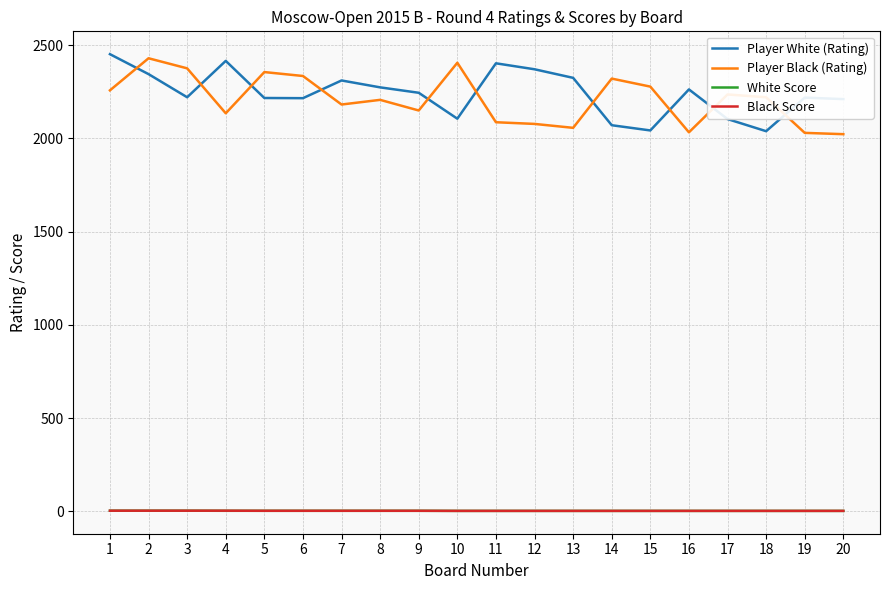

Is it true that White Score equals 2.5 at 4?

True